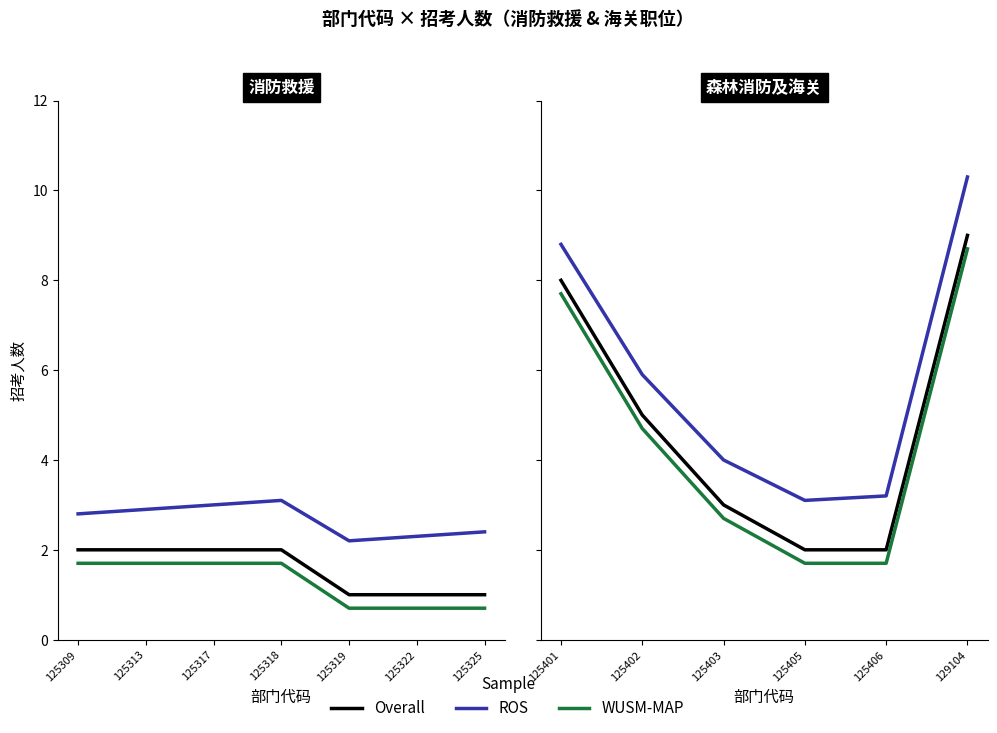

What are all the series names shown in the legend?

Overall, ROS, WUSM-MAP